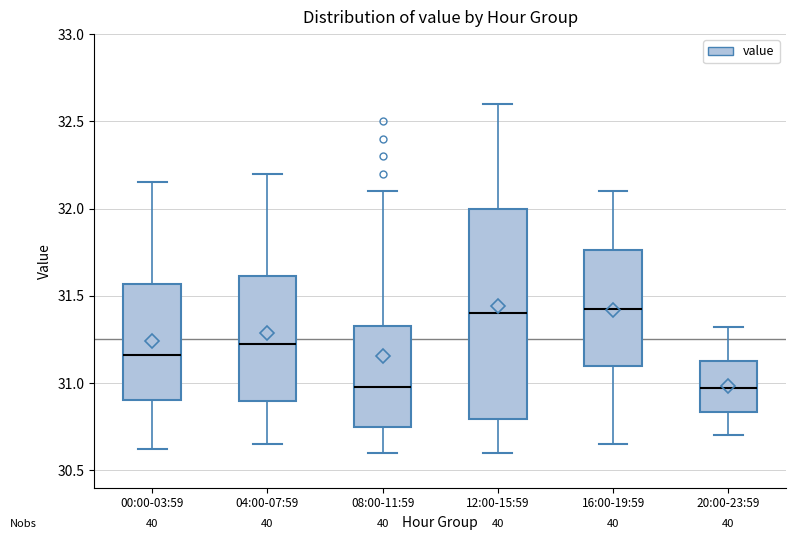

Reading left to right, transcribe this box plot: for each box, give where its median line is, the range the box spans, and where its two whiskers end, as read against the y-axis. The values are not printed on the chart, so give them approximately, as read against the axis.

00:00-03:59: median 31.15, box 30.90 to 31.55, whiskers 30.60 to 32.15
04:00-07:59: median 31.25, box 30.90 to 31.60, whiskers 30.65 to 32.20
08:00-11:59: median 31.00, box 30.75 to 31.35, whiskers 30.60 to 32.10
12:00-15:59: median 31.40, box 30.80 to 32.00, whiskers 30.60 to 32.60
16:00-19:59: median 31.45, box 31.10 to 31.75, whiskers 30.65 to 32.10
20:00-23:59: median 30.95, box 30.85 to 31.15, whiskers 30.70 to 31.30